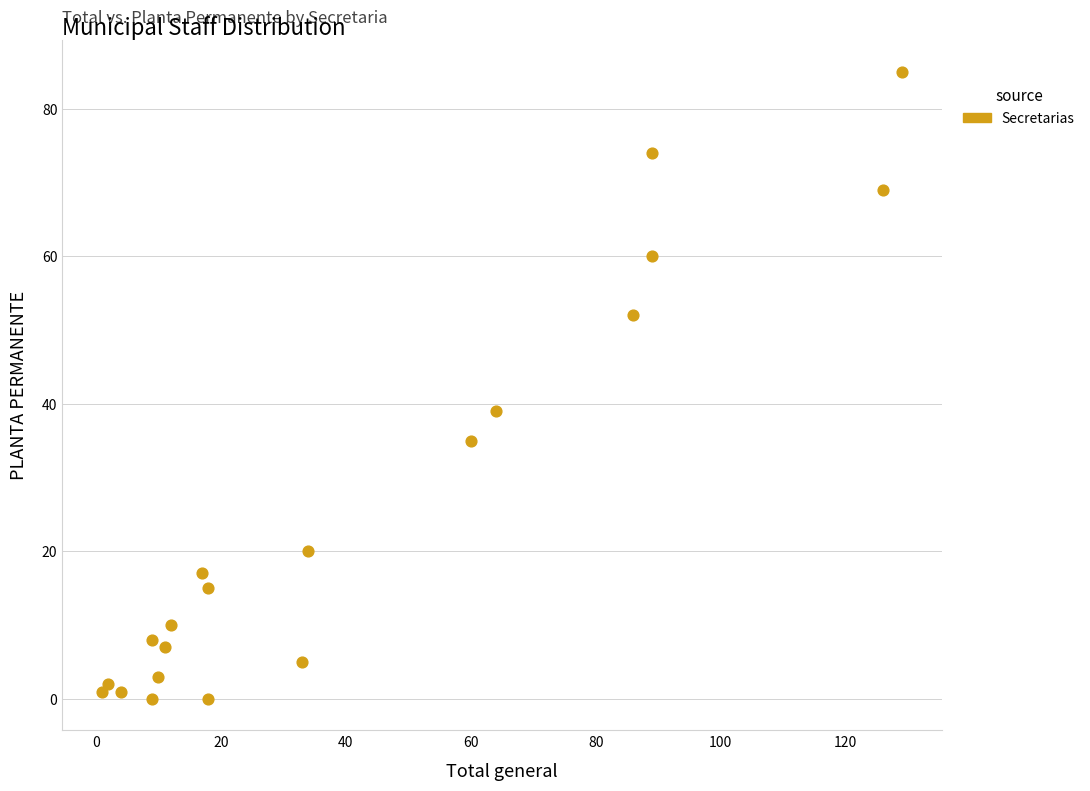

What is the range of Y values (max minus min)?

85